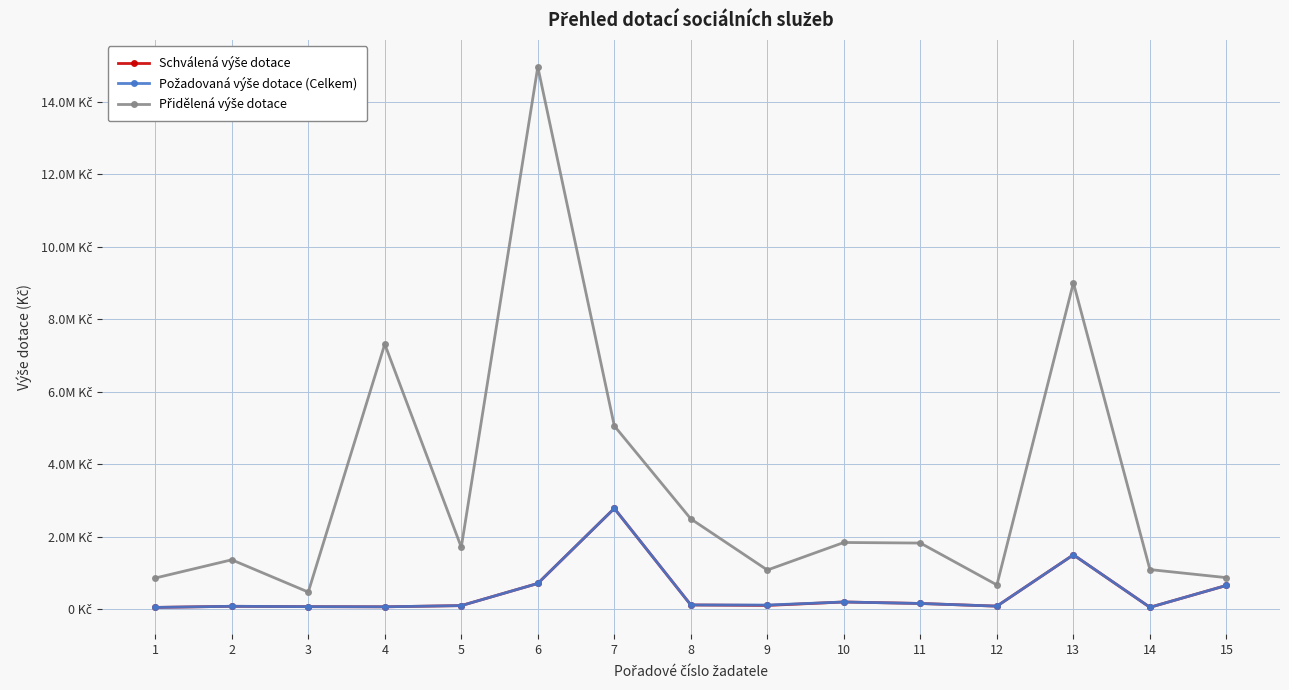

Does the chart have visible grid lines?

Yes